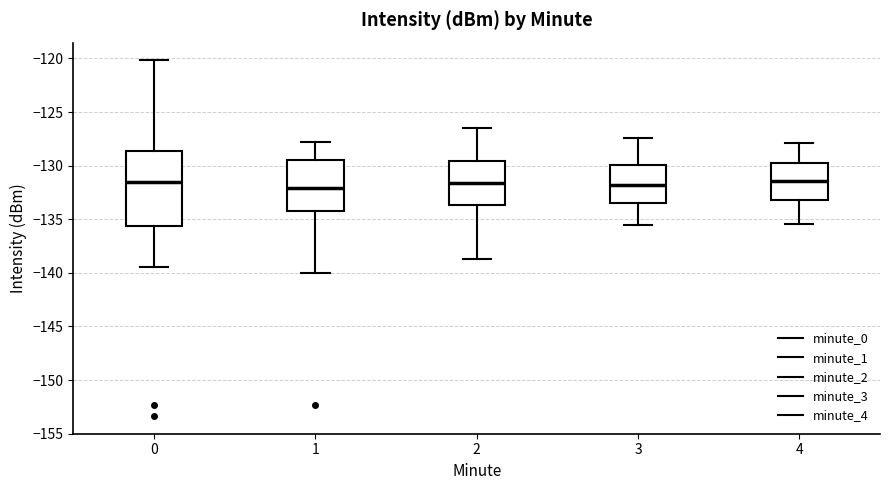

Where does the upper whisker of the box at x = 4 end on the y-axis? The values are not printed on the chart, so give them approximately, as read against the axis.

-128.0